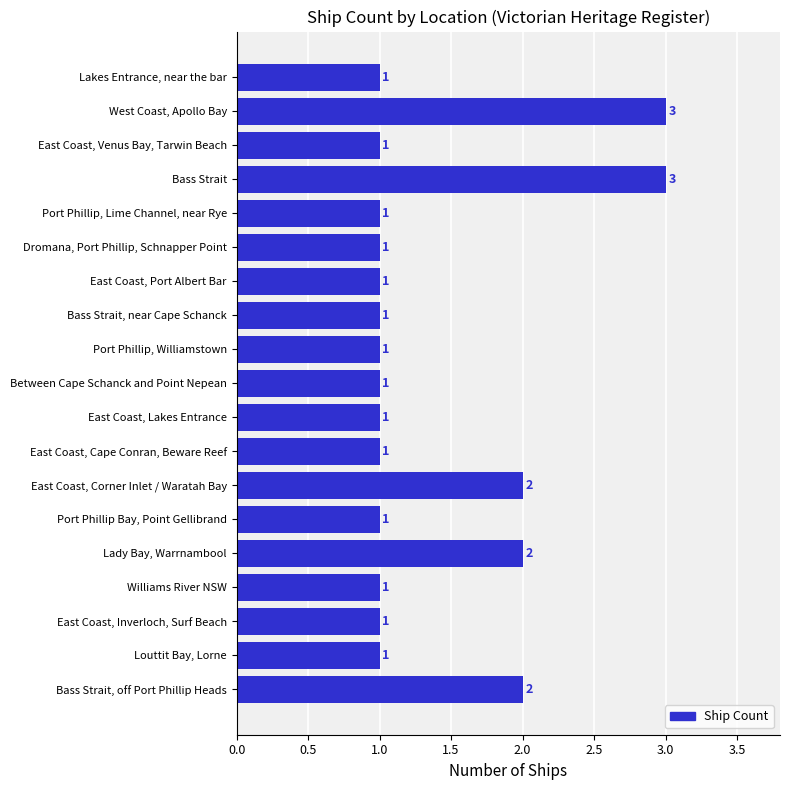

How many values are between 1 and 2?

17